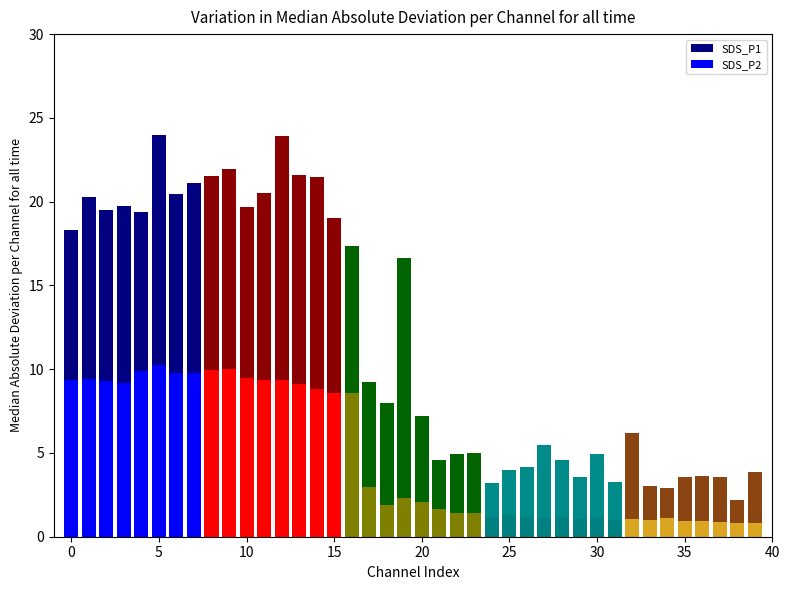

Is the value of SDS_P2 at 20 greater than the value of SDS_P1 at 30?

No